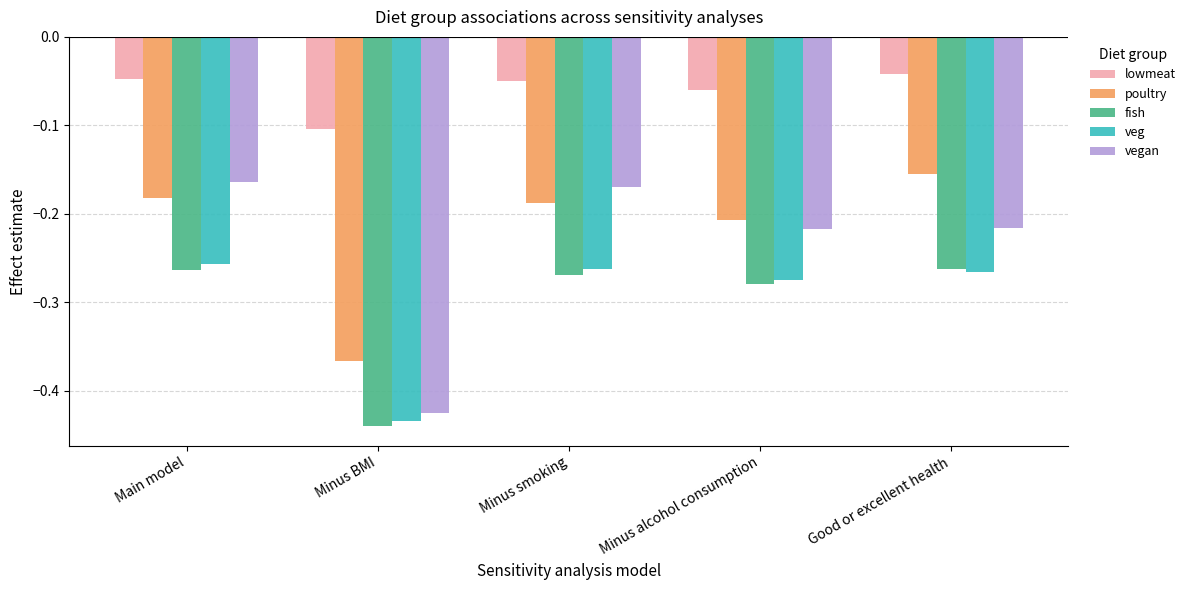

Which series has the widest spread of values?

vegan